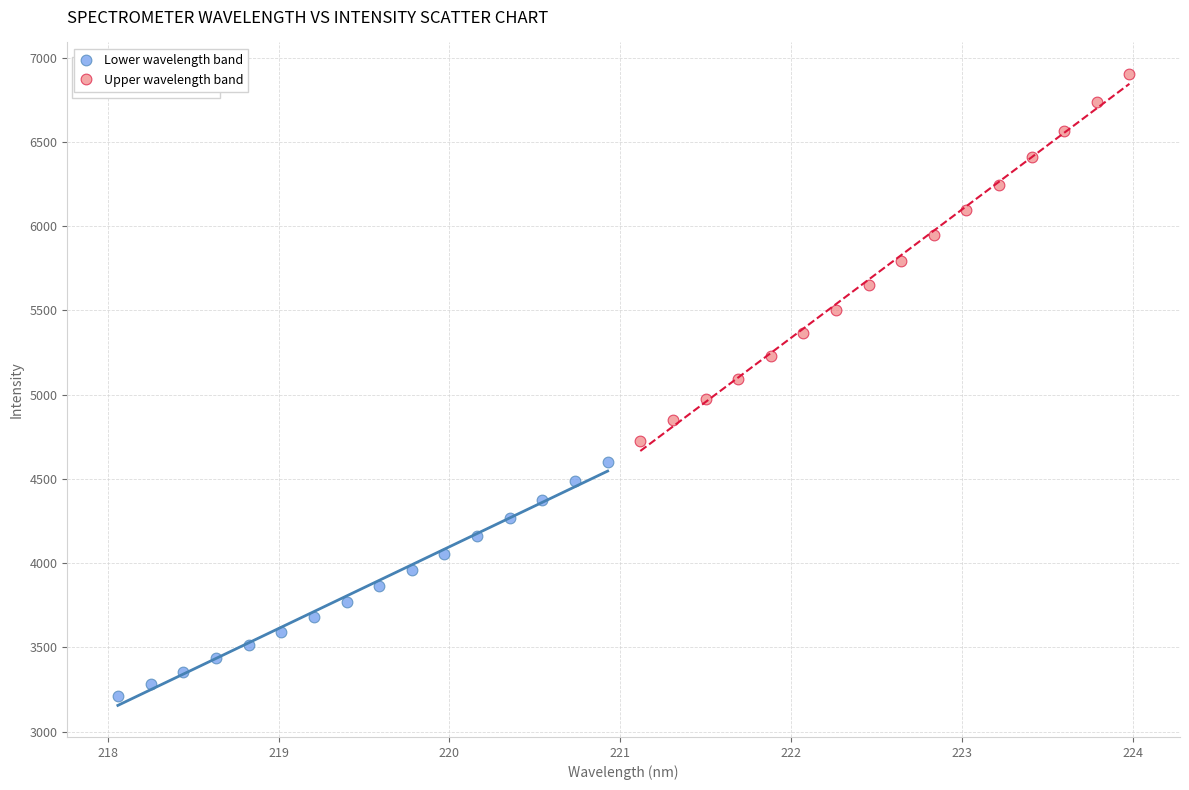

Which series has the widest spread of Y values?

Upper wavelength band